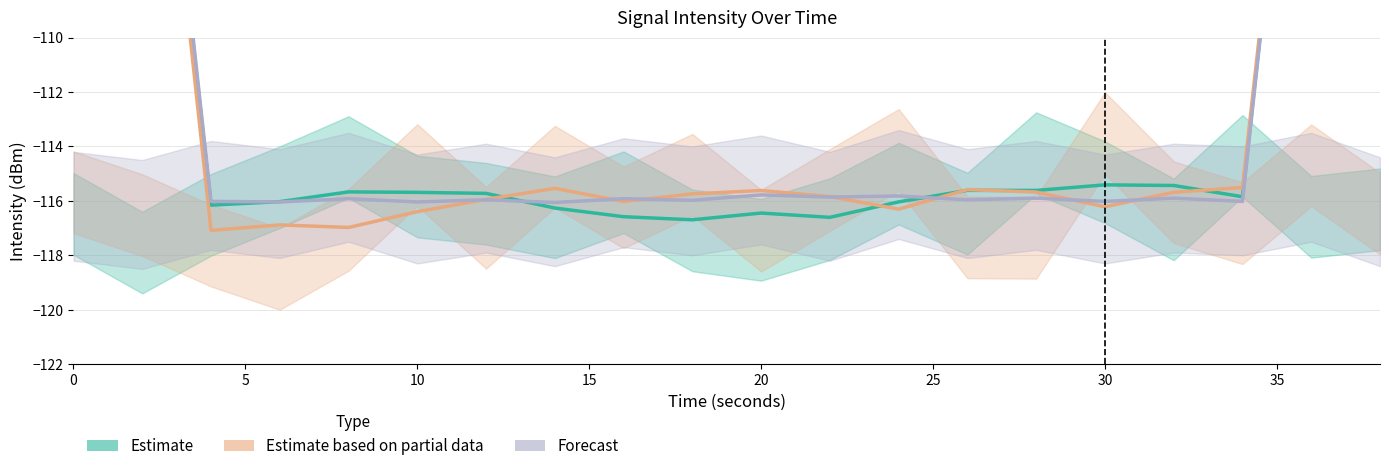

How many data points does each series have?

20